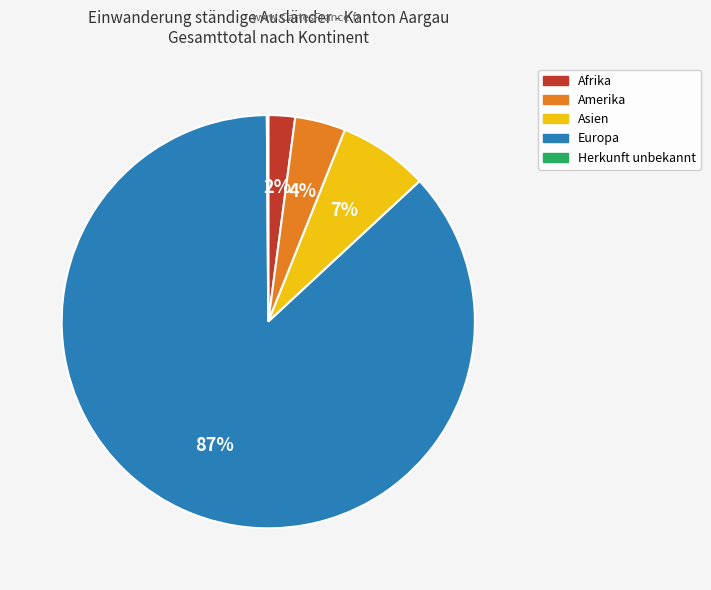

Does any single category account for the majority?

Yes